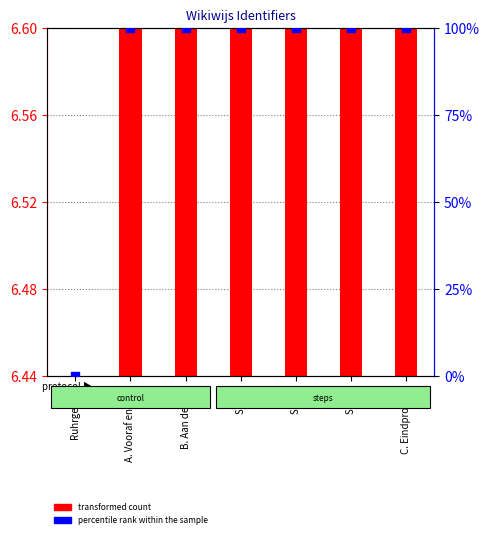

Which series has the widest spread of Y values?

percentile rank within the sample